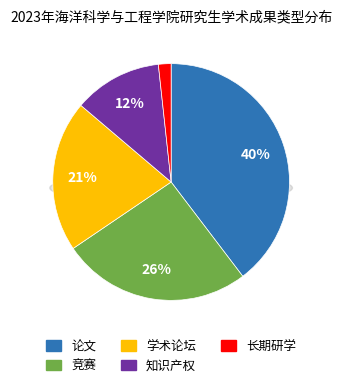

True or false: 竞赛 accounts for 19% of the total.

False